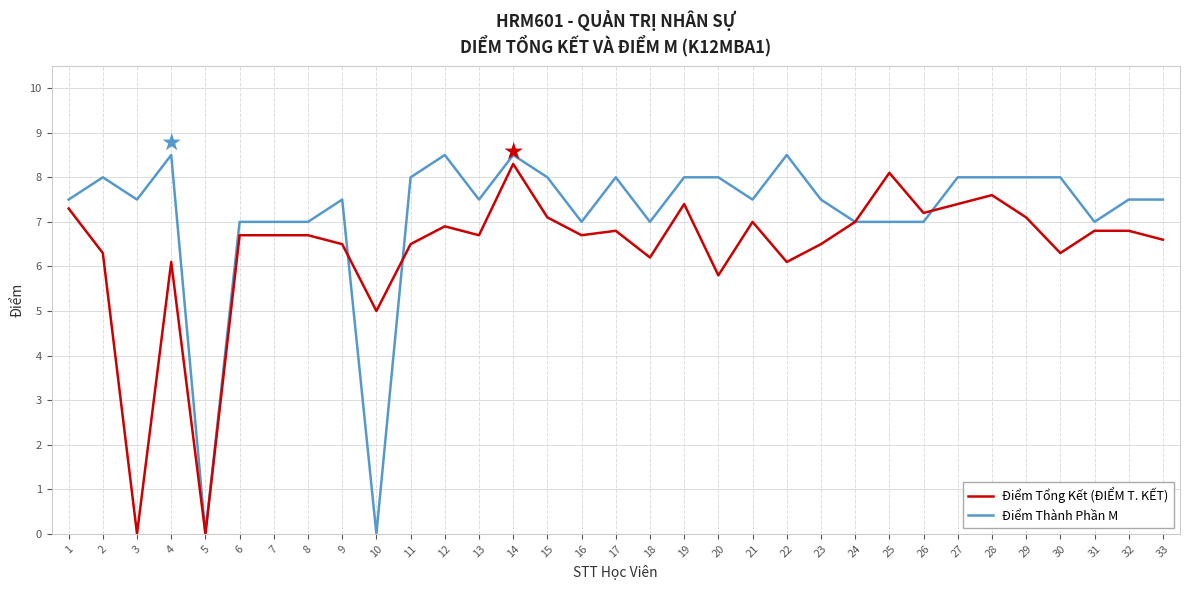

Which series has the largest total across all categories?

Điểm Thành Phần M